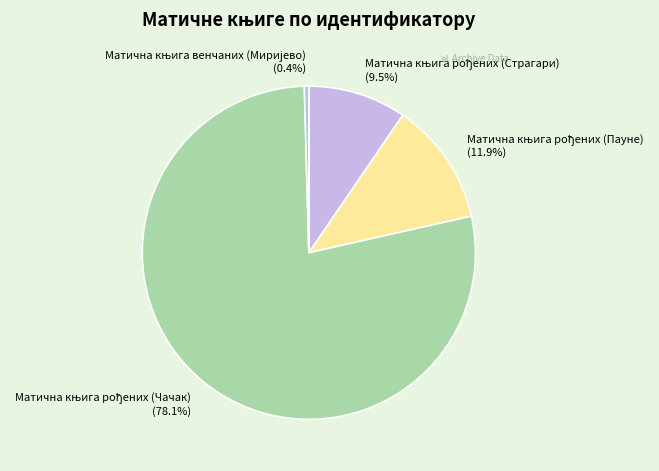

How many slices are in this pie chart?

4